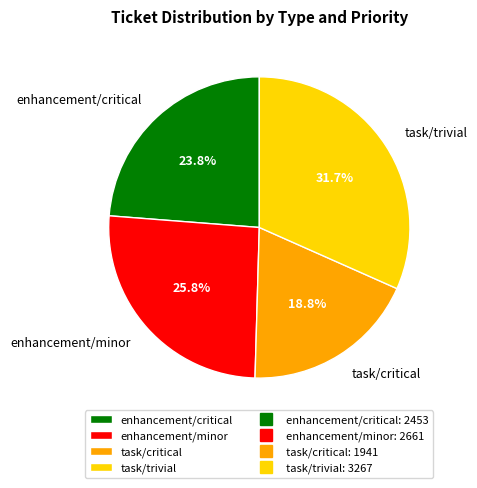

Combined, what portion of the pie is task/trivial and enhancement/critical?

55.4%